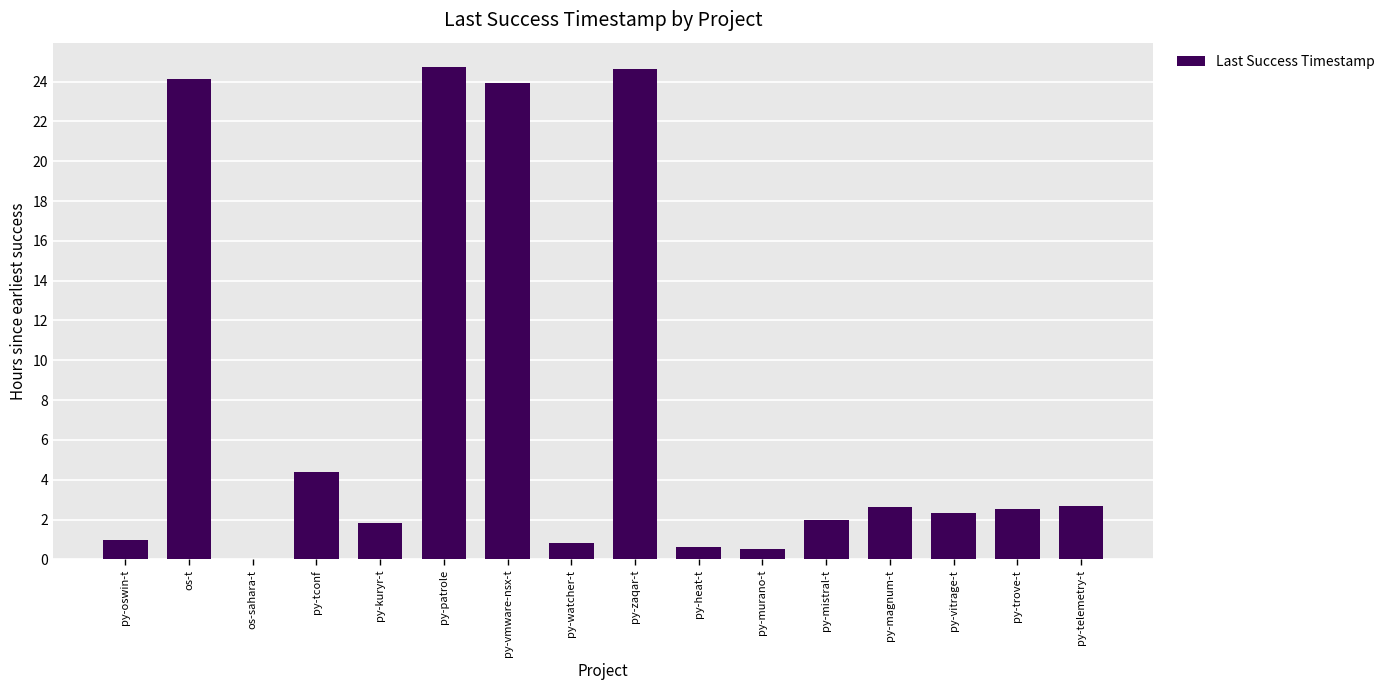

What is the approximate value at py-zaqar-t?

24.7